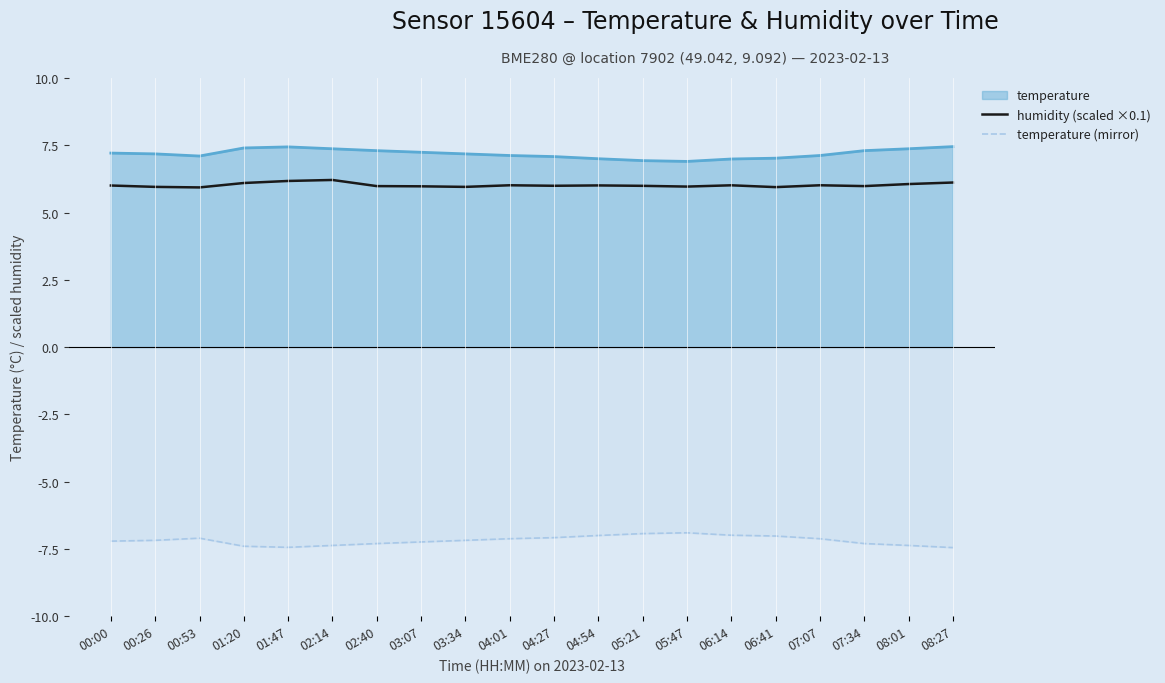

True or false: humidity (scaled ×0.1) and temperature (mirror) cross at least once.

False